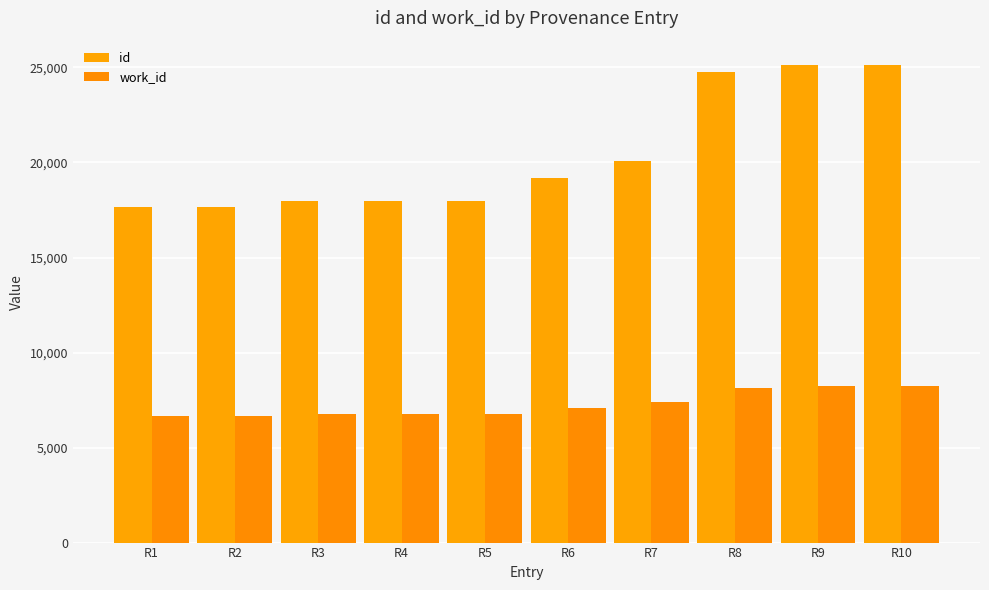

Is the value of work_id at R8 greater than the value of id at R2?

No